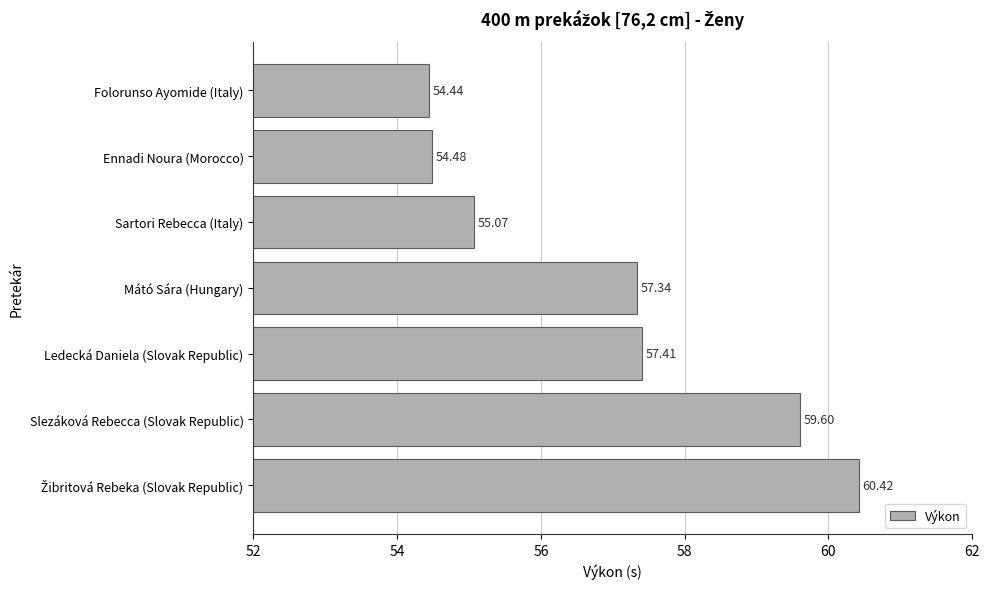

Are the bars grouped side by side (vs. stacked)?

No